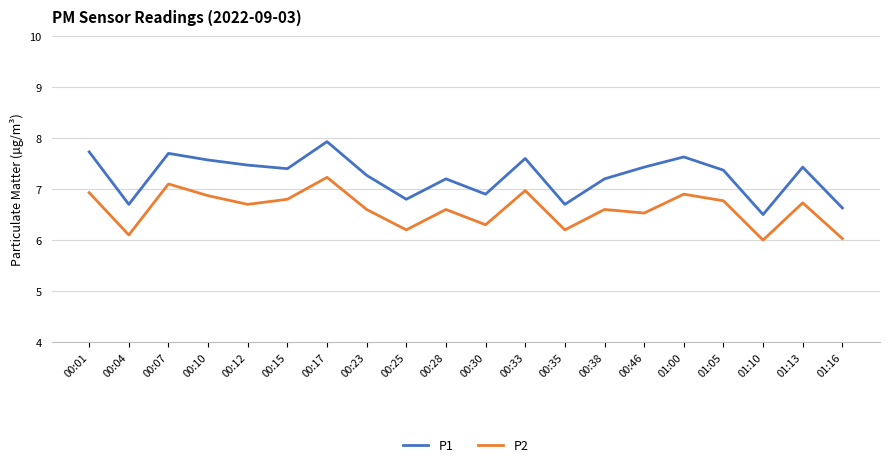

At which category is the sum across all series the highest?

00:17